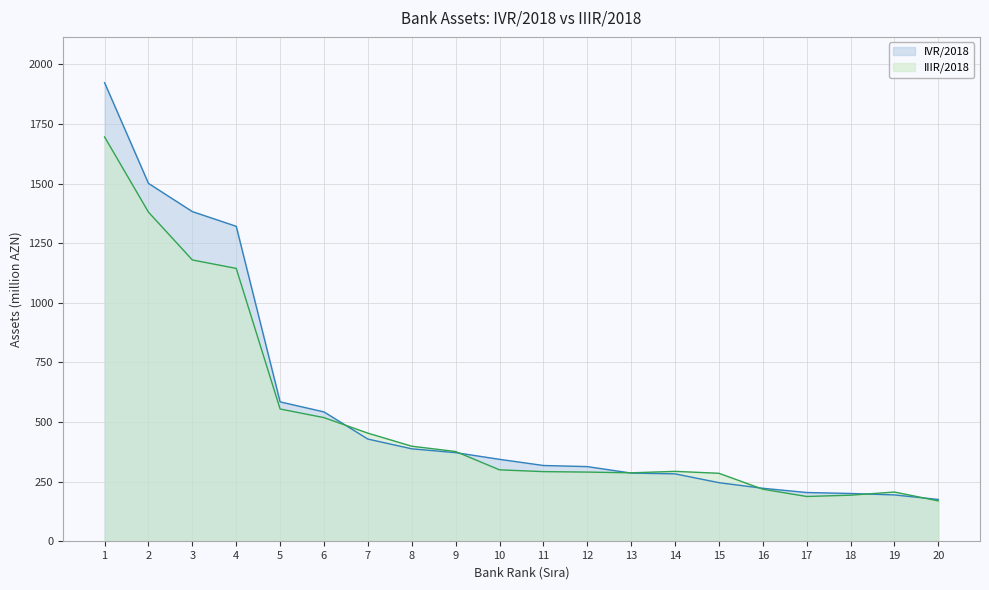

Which series has the largest range (max minus min)?

IVR/2018